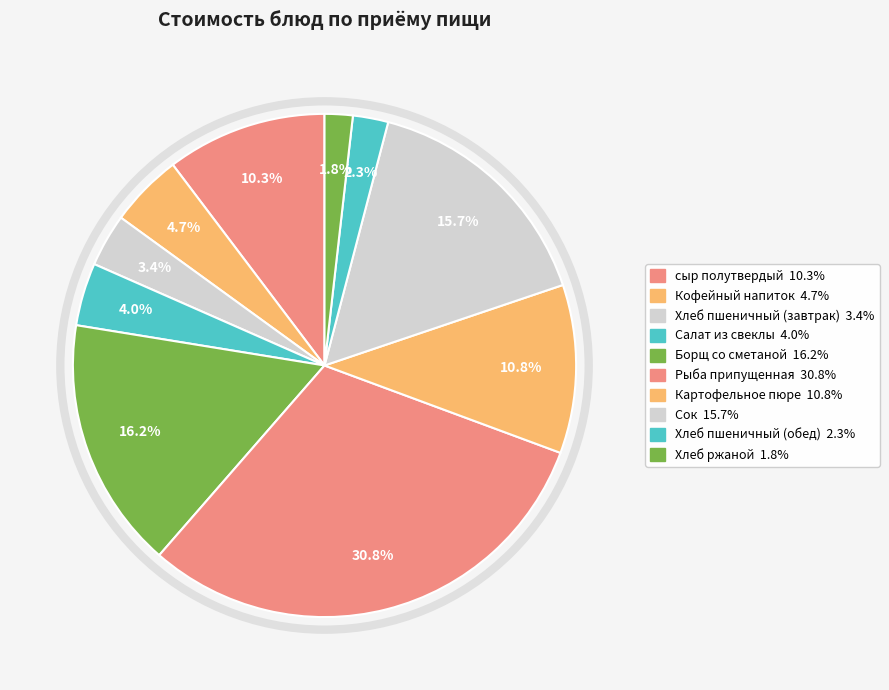

Count the number of slices in the pie.

10